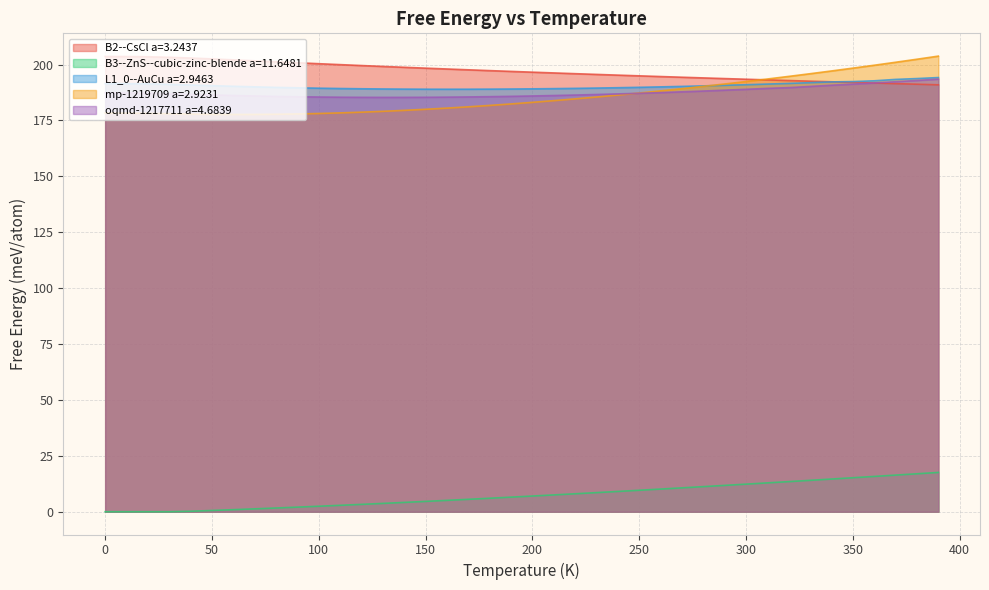

Rank the categories by oqmd-1217711 a=4.6839 value from highest to lowest.

390.0, 380.0, 370.0, 360.0, 350.0, 340.0, 330.0, 320.0, 310.0, 300.0, 290.0, 280.0, 270.0, 260.0, 0.0, 10.0, 20.0, 250.0, 30.0, 240.0, 40.0, 230.0, 50.0, 220.0, 60.0, 210.0, 200.0, 70.0, 190.0, 80.0, 180.0, 90.0, 170.0, 100.0, 160.0, 110.0, 150.0, 120.0, 140.0, 130.0